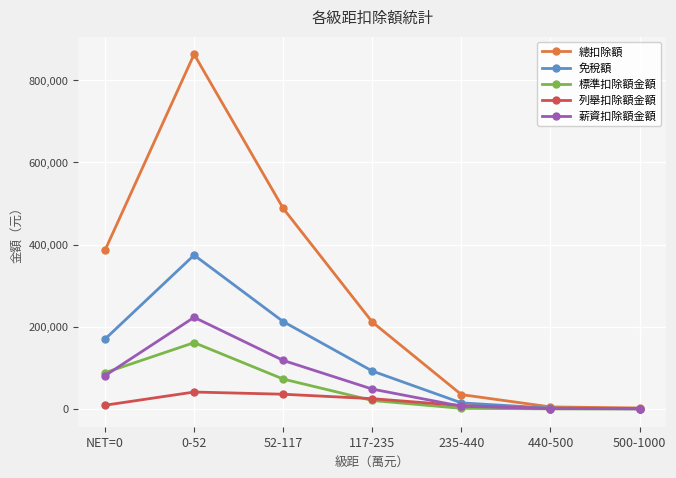

What are all the series names shown in the legend?

總扣除額, 免稅額, 標準扣除額金額, 列舉扣除額金額, 薪資扣除額金額